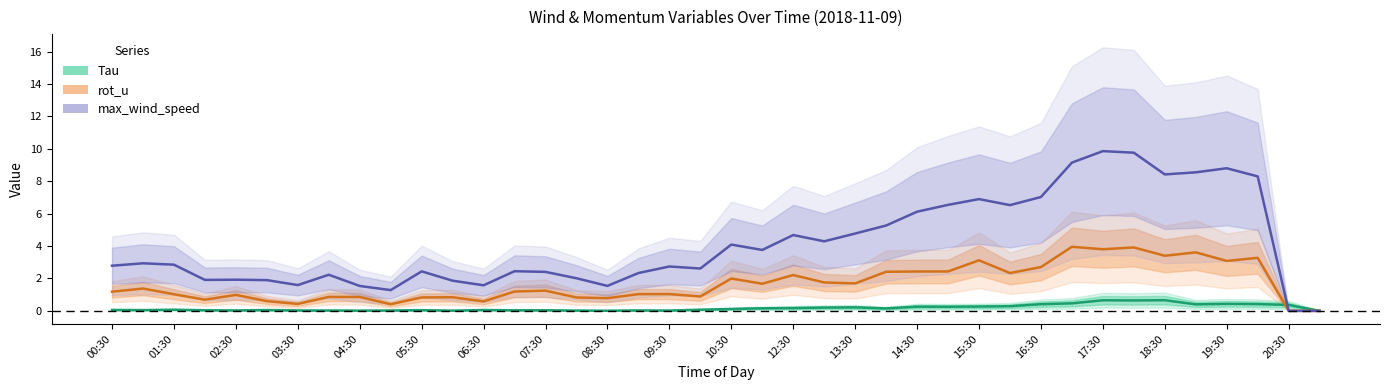

How many values in rot_u are above zero?

38